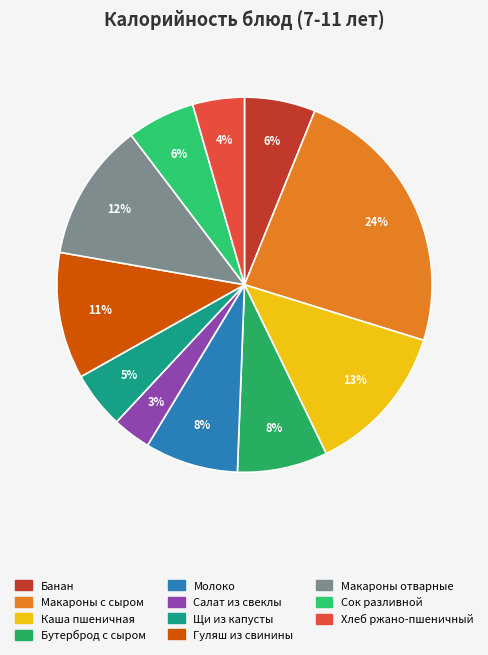

How many slices are in this pie chart?

11